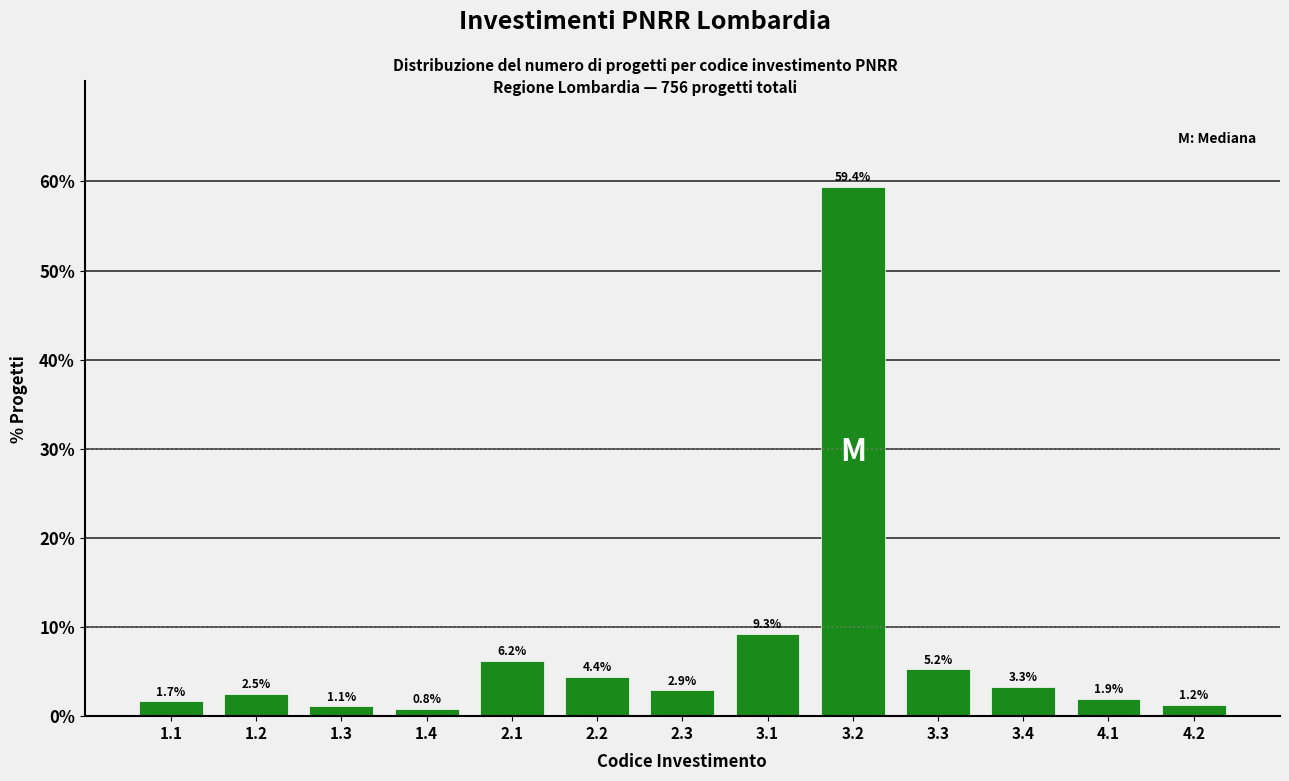

Reading right to left, extract all data points from this chart.

1.2	1.9	3.3	5.2	59.4	9.3	2.9	4.4	6.2	0.8	1.1	2.5	1.7